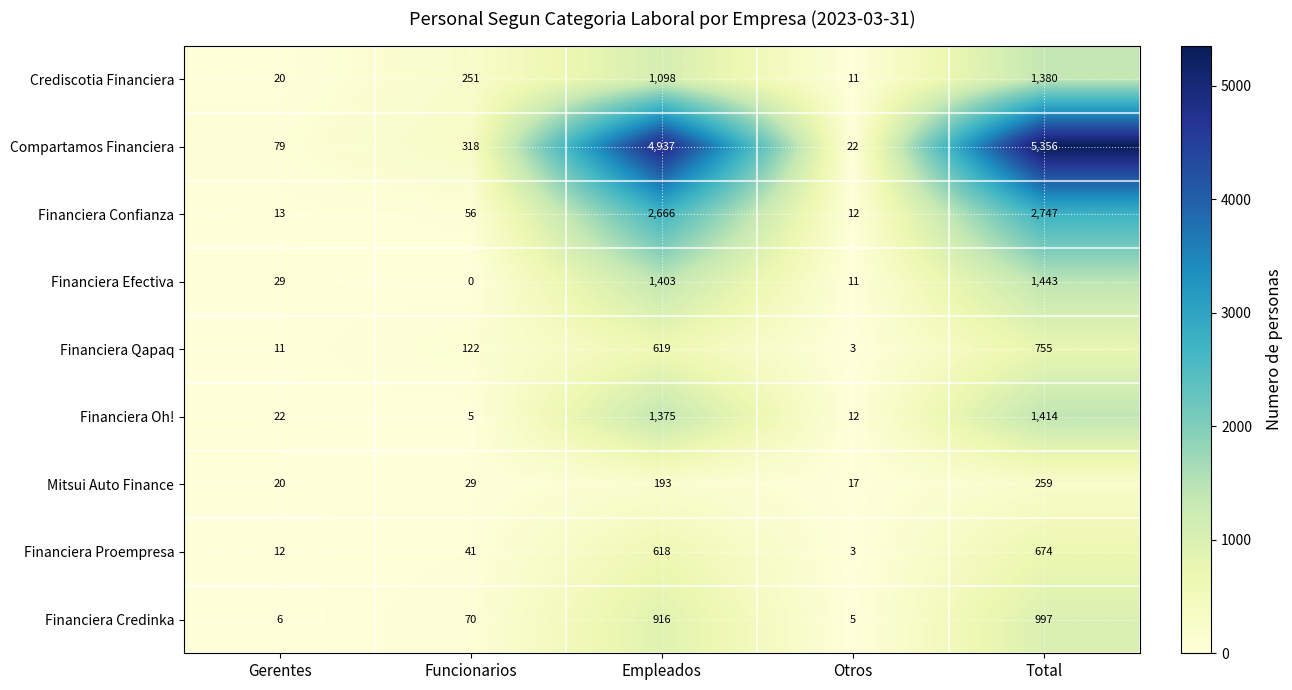

Rank the categories by Financiera Proempresa value from highest to lowest.

Total, Empleados, Funcionarios, Gerentes, Otros